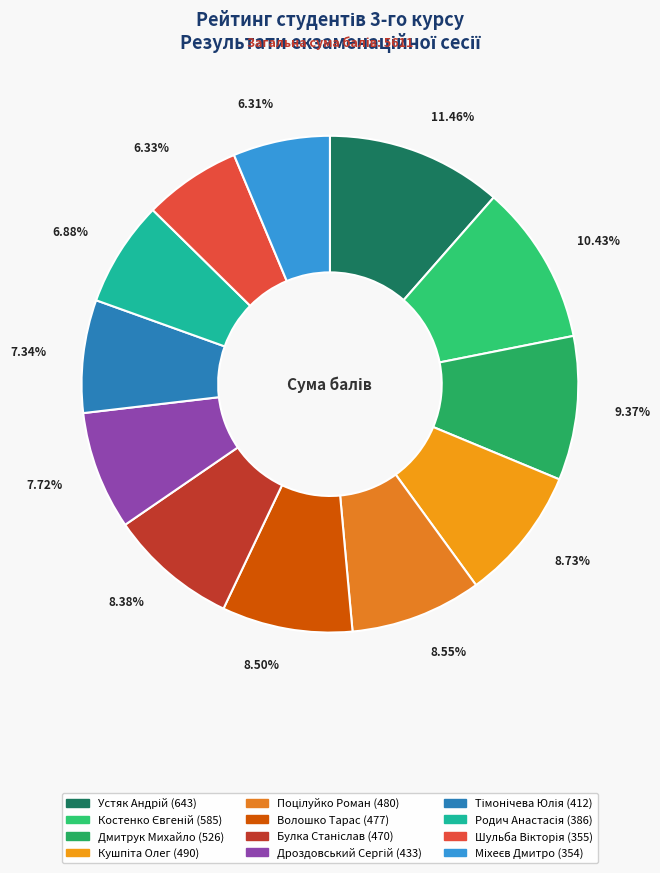

What percentage is the Кушпіта Олег slice, to the nearest percent?

9%